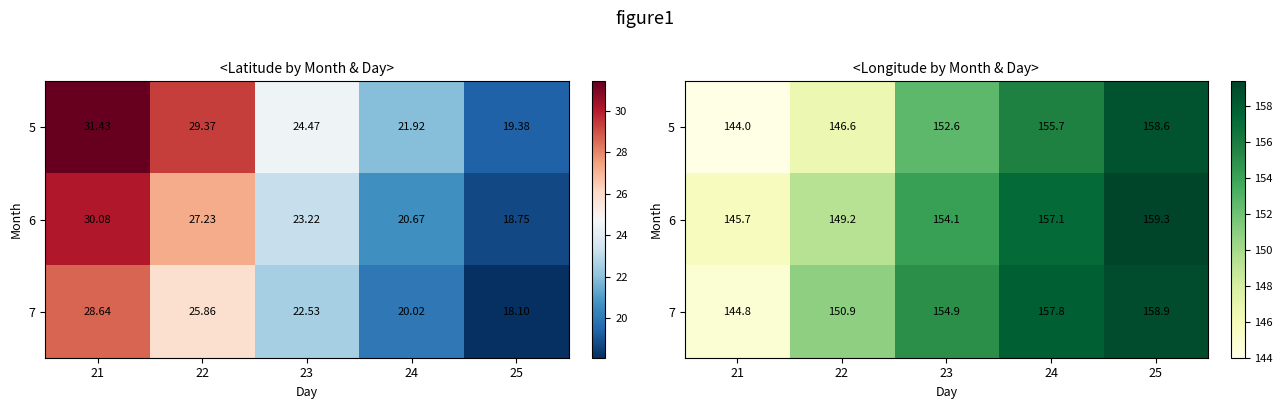

At which label is 7 closest to 151?

22